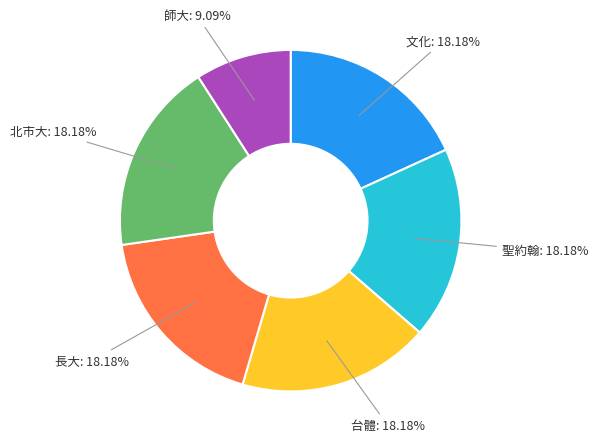

Is there a majority slice in this chart?

No